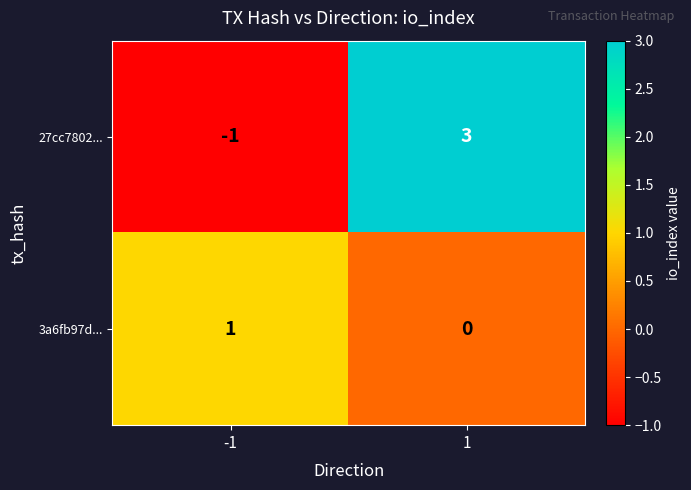

Reading left to right, list all the values displayed in this chart.

27cc7802...: -1=-1	1=3
3a6fb97d...: -1=1	1=0